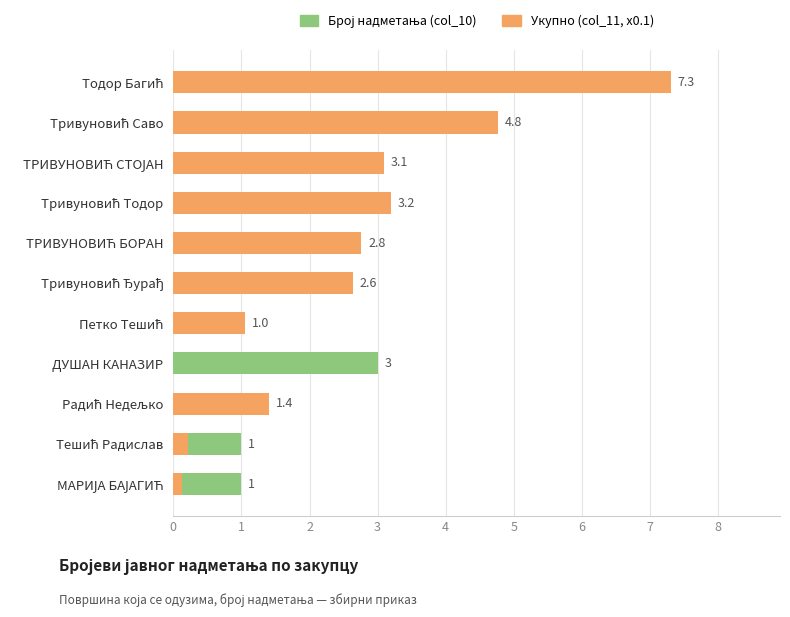

The Укупно (col_11, x0.1) series shows 0.1 at МАРИЈА БАЈАГИЋ. True or false?

True